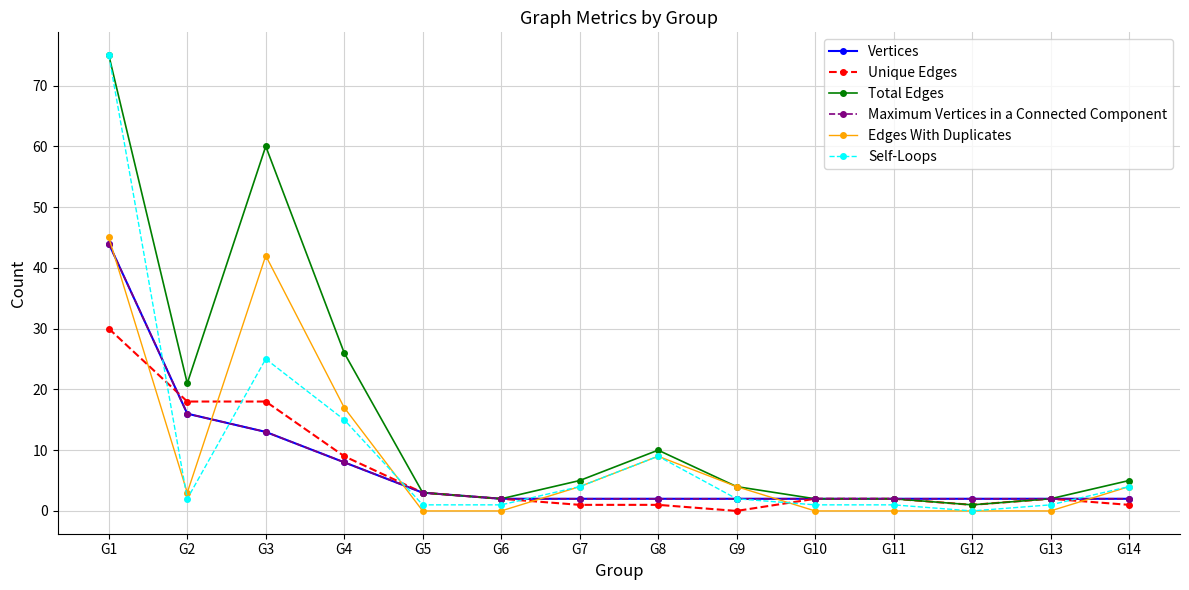

Which series has the largest range (max minus min)?

Self-Loops